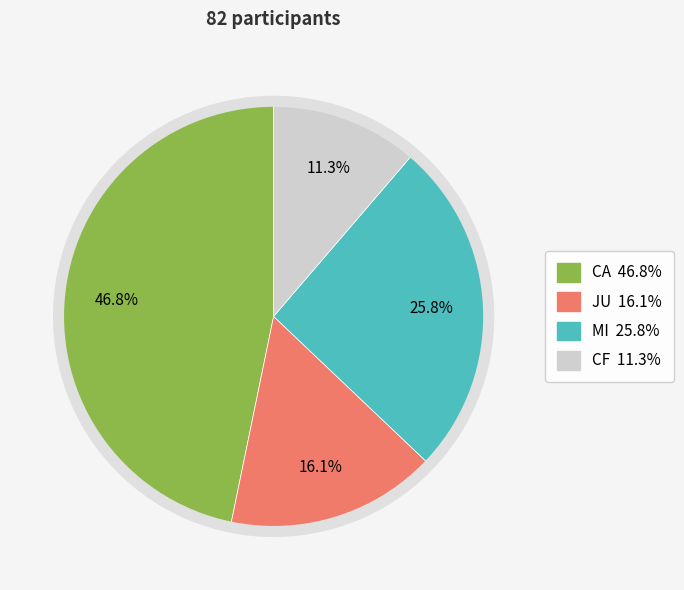

Which has a higher value, JU or CF?

JU